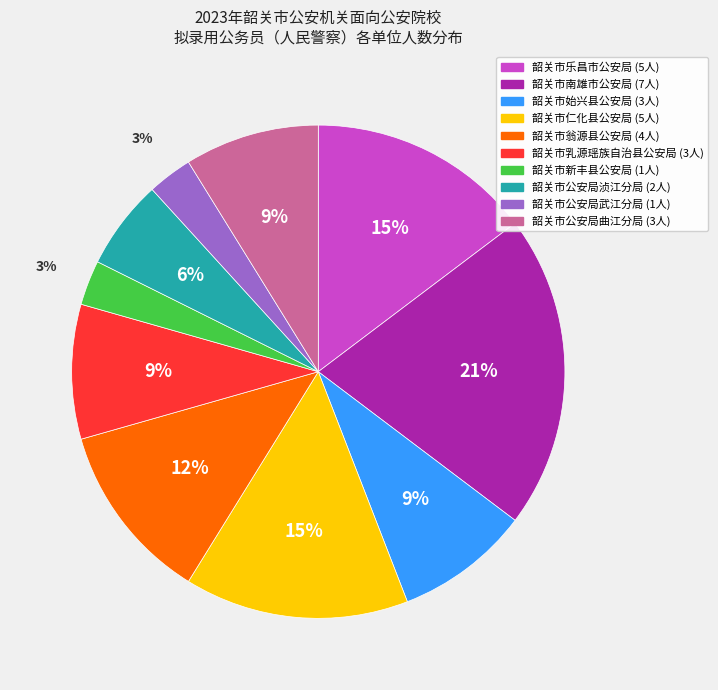

What is the largest slice in the pie chart?

韶关市南雄市公安局